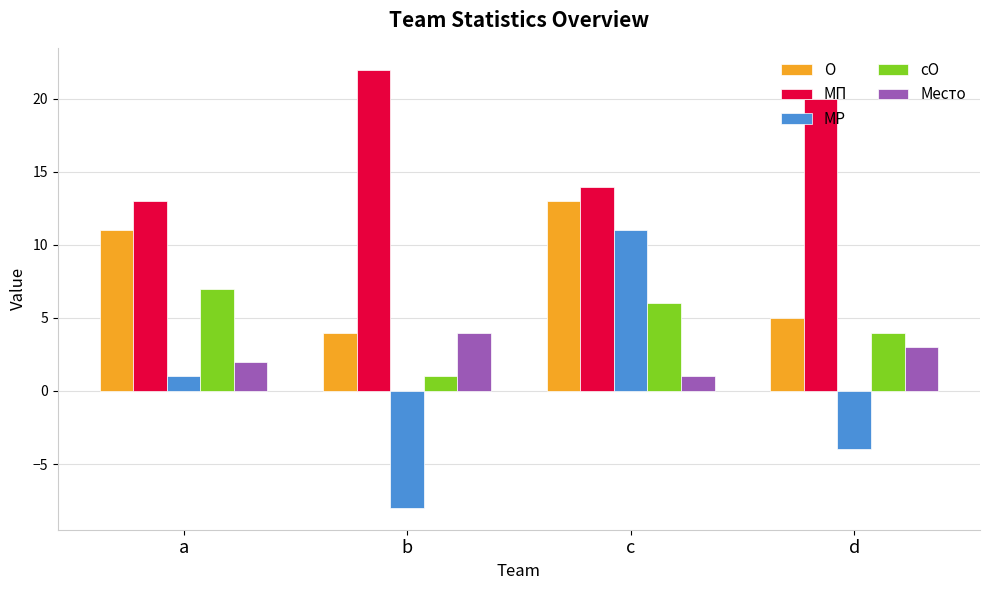

Between a and c, which series saw the biggest shift?

МР